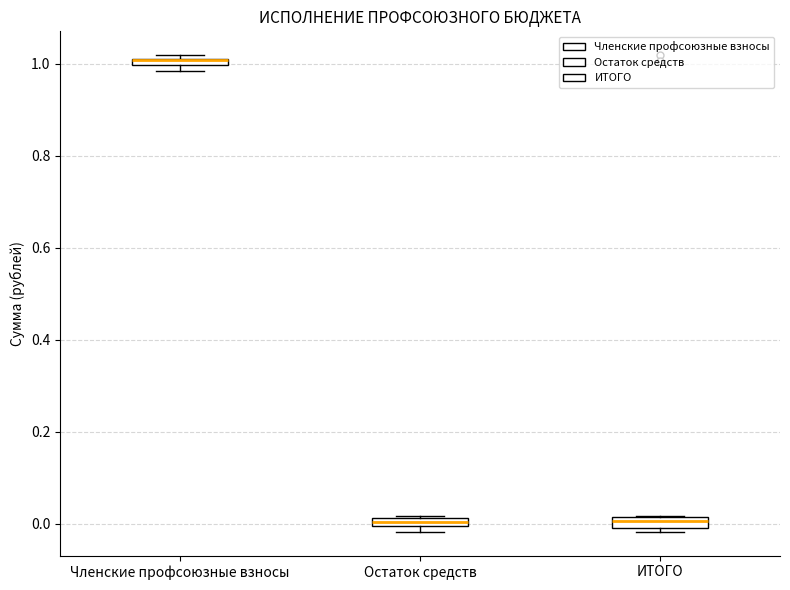

Where is the lower edge of the box for ИТОГО on the y-axis? The values are not printed on the chart, so give them approximately, as read against the axis.

-0.02